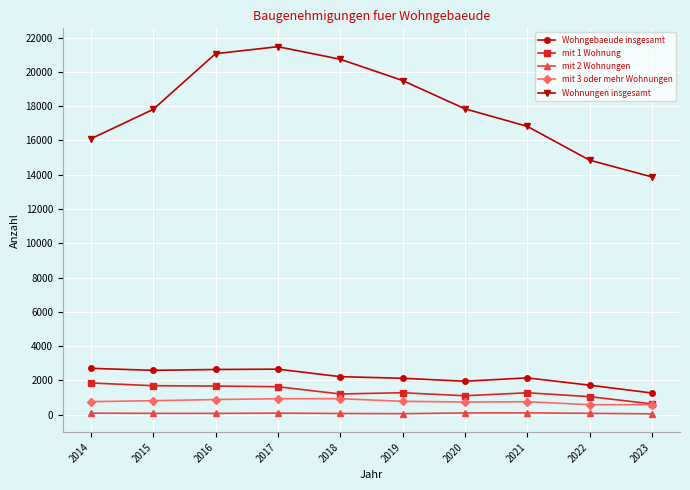

True or false: mit 2 Wohnungen and Wohnungen insgesamt cross at least once.

False